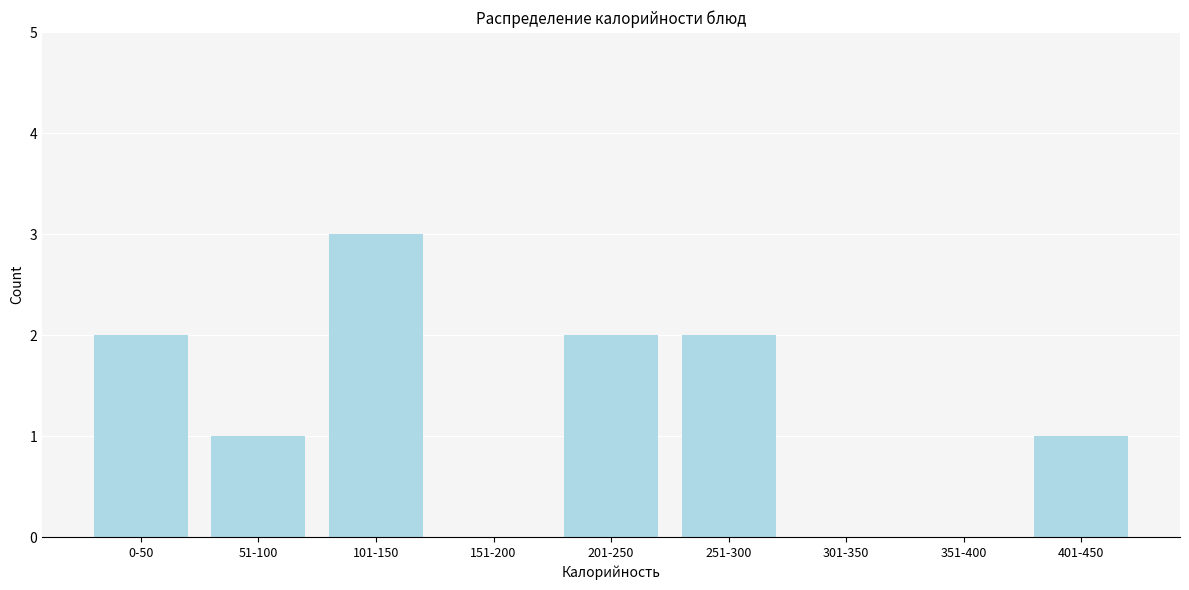

Reading left to right, transcribe all the data shown in this chart.

0-50=2	51-100=1	101-150=3	151-200=0	201-250=2	251-300=2	301-350=0	351-400=0	401-450=1